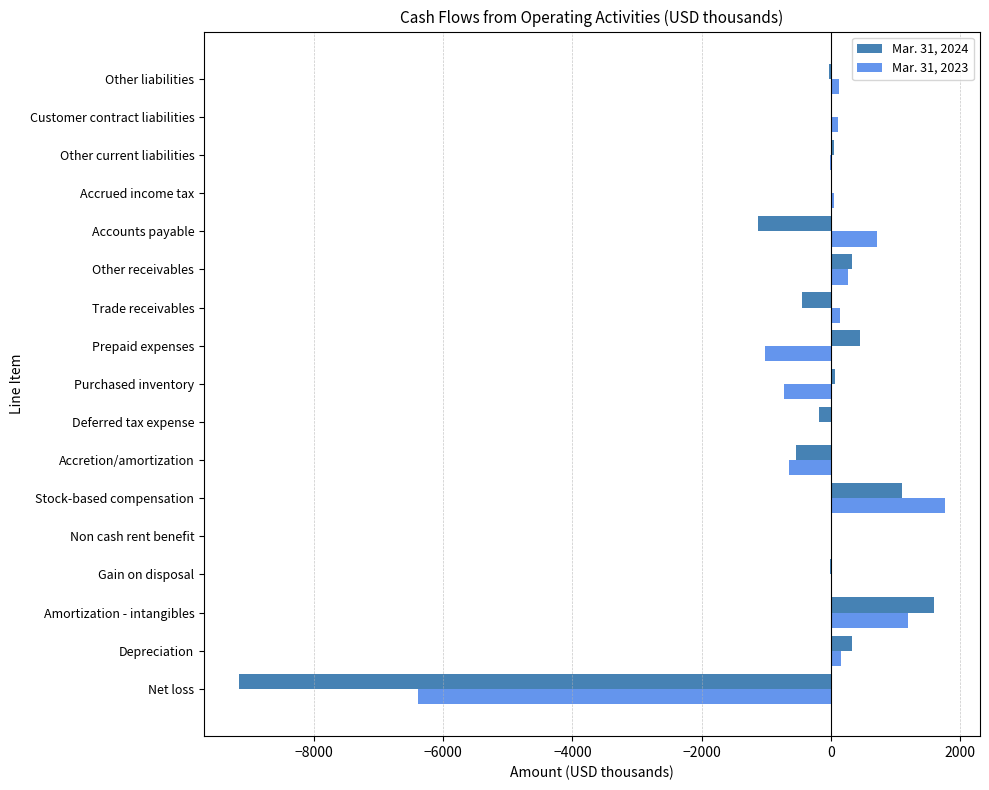

Is the value of Mar. 31, 2024 at Net loss greater than the value of Mar. 31, 2023 at Purchased inventory?

No